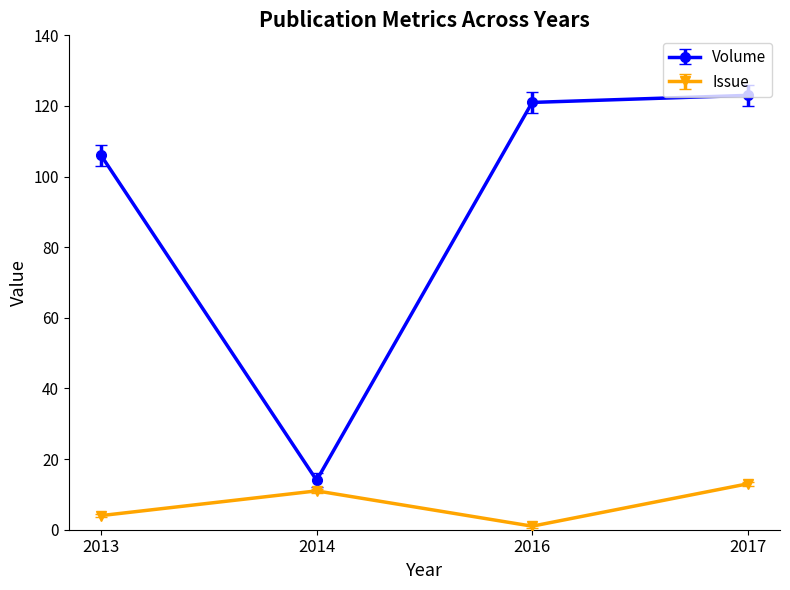

Which series has the widest spread of values?

Volume